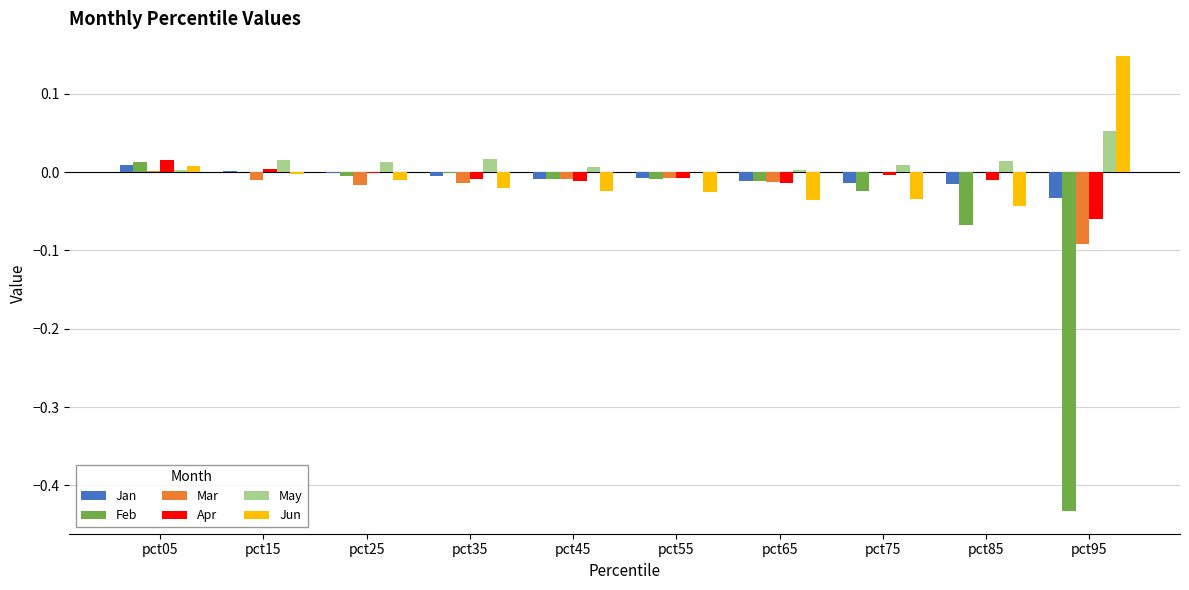

Which series has the largest total across all categories?

May